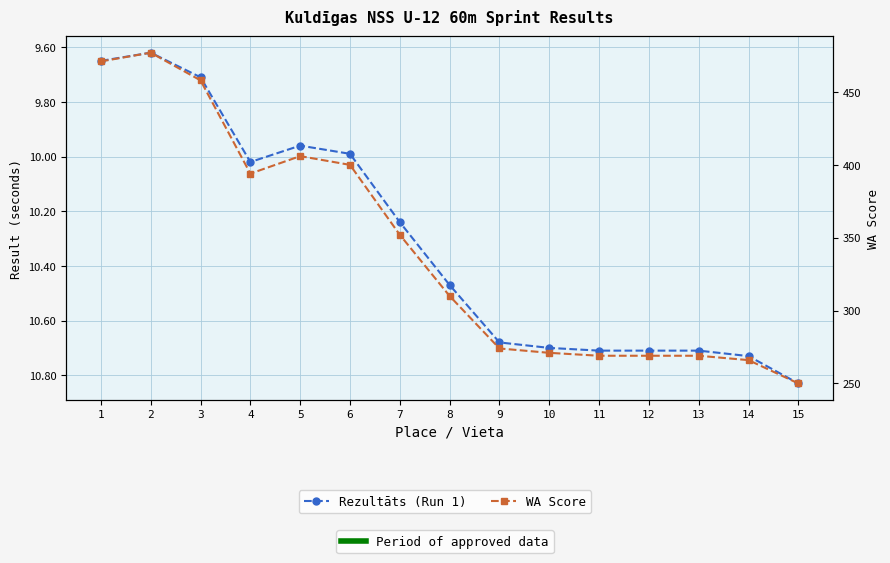

Between 2 and 15, which series saw the biggest shift?

WA Score